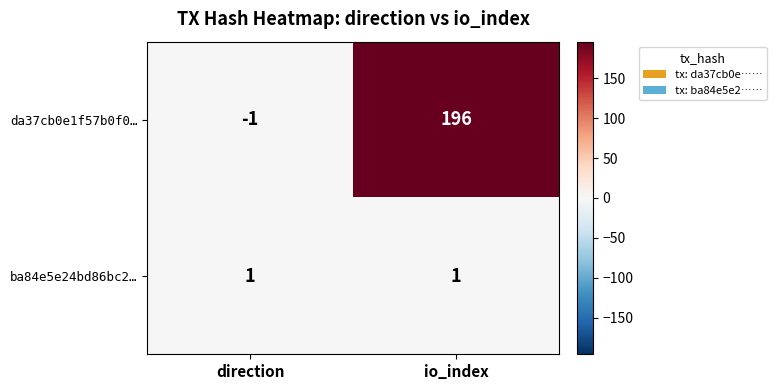

Reading left to right, extract all data points from this chart.

da37cb0e1f57b0f0…: -1	196
ba84e5e24bd86bc2…: 1	1